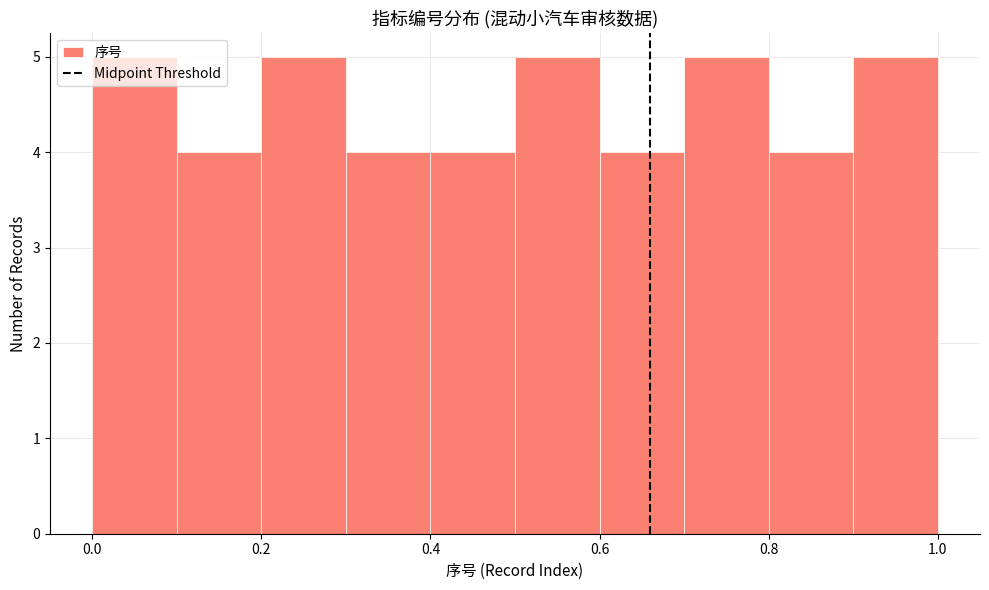

Reading left to right, transcribe this chart: for each bar, give the range it covers on the x-axis and its height. The values are not printed on the chart, so give them approximately, as read against the axis.

0.0 to 0.1: 5
0.1 to 0.2: 4
0.2 to 0.3: 5
0.3 to 0.4: 4
0.4 to 0.5: 4
0.5 to 0.6: 5
0.6 to 0.7: 4
0.7 to 0.8: 5
0.8 to 0.9: 4
0.9 to 1.0: 5